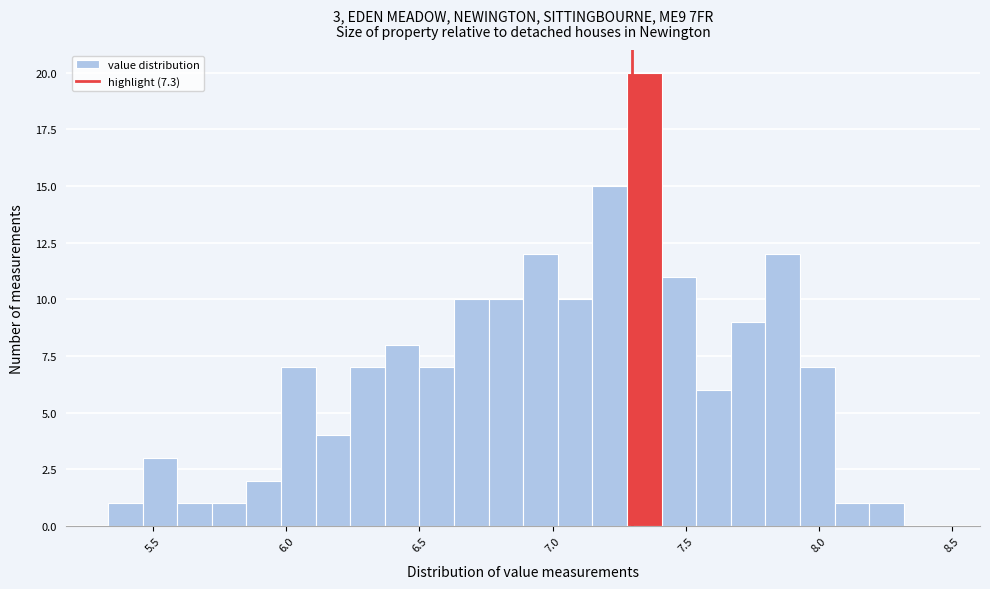

Around what value on the x-axis is the tallest bar? Give the approximate position of its centre, as read against the axis.

7.35